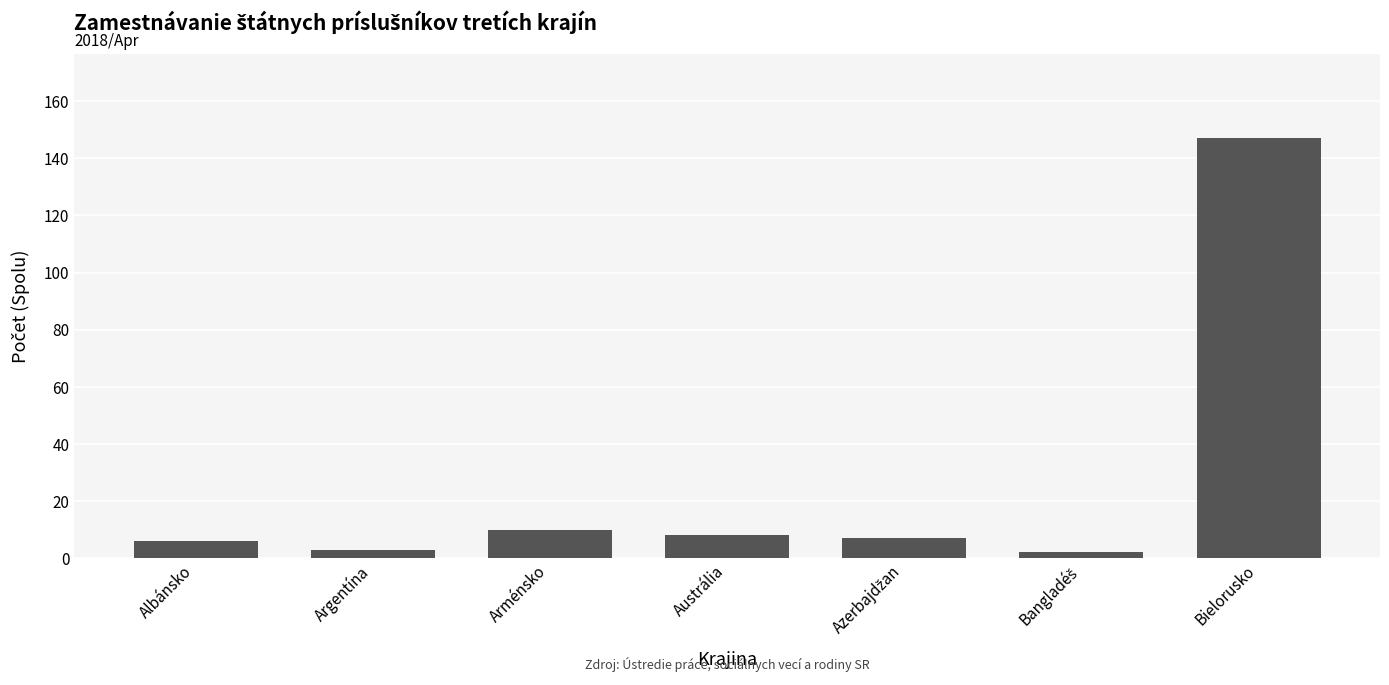

The chart shows a value of 10 at Arménsko. True or false?

True